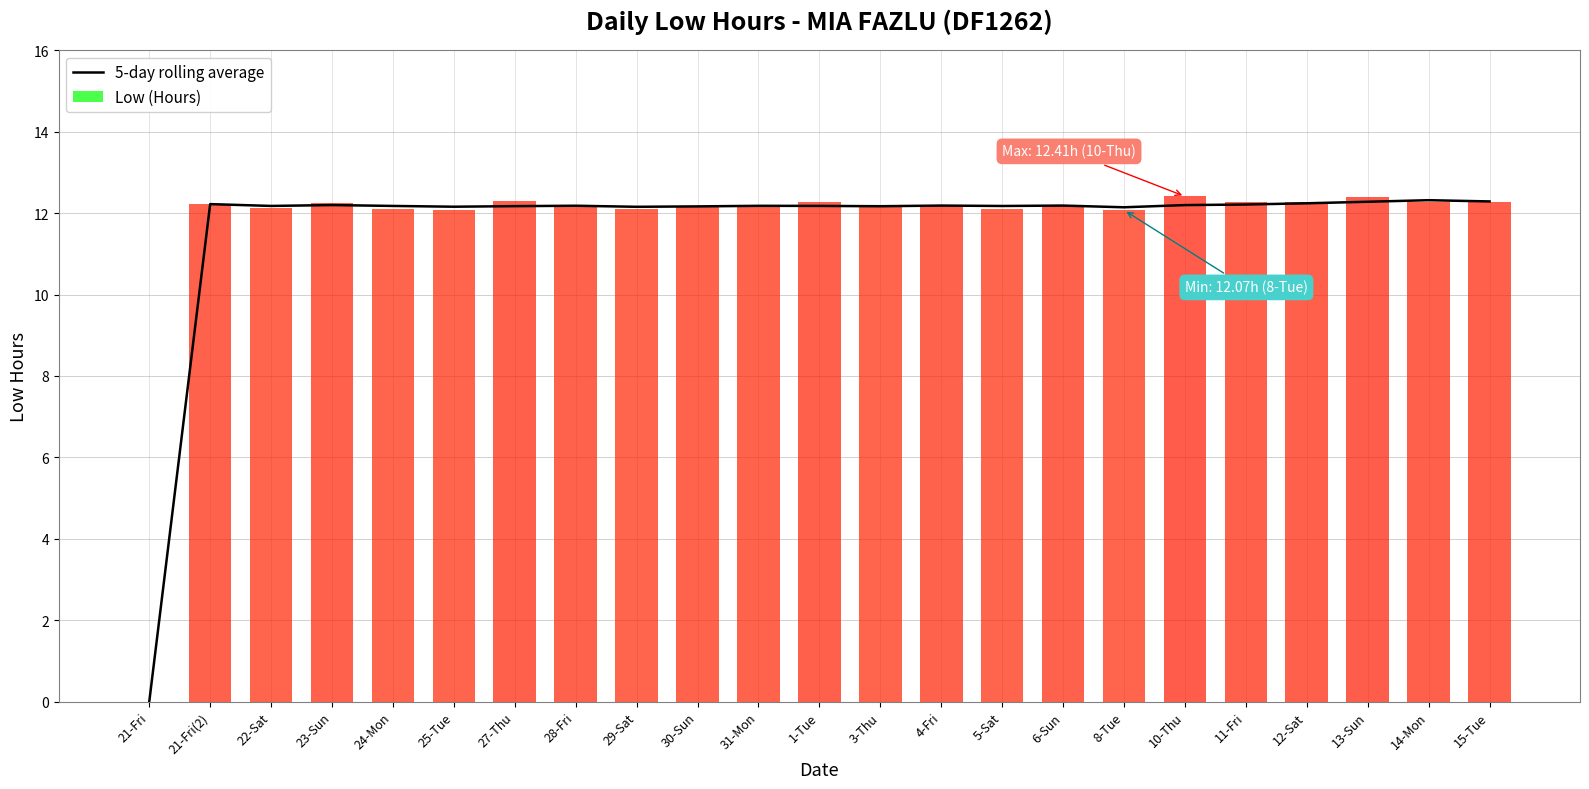

How many data points are above 12?

22